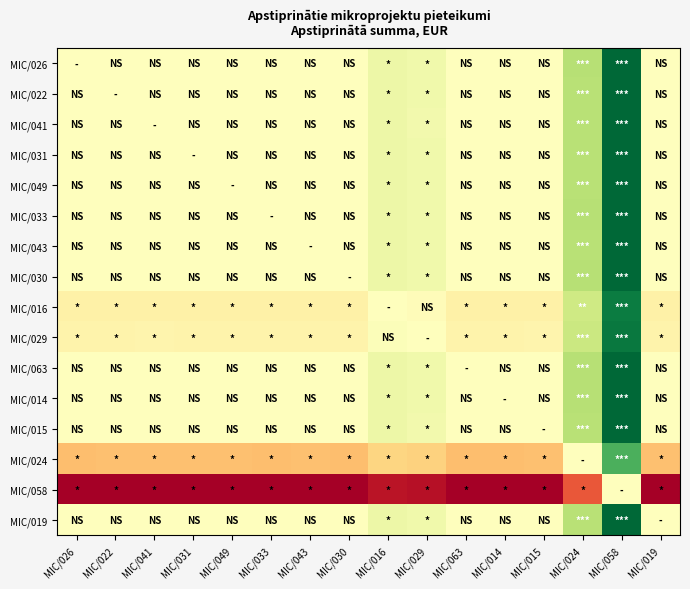

Reading left to right, what are all the values shown in this chart?

MIC/026: MIC/026=0.0	MIC/022=2.6	MIC/041=5.0	MIC/031=2.3	MIC/049=3.4	MIC/033=0.0	MIC/043=1.0	MIC/030=0.0	MIC/016=192.0	MIC/029=150.0	MIC/063=0.0	MIC/014=0.0	MIC/015=8.4	MIC/024=680.3	MIC/058=2071.6	MIC/019=1.4
MIC/022: MIC/026=-2.6	MIC/022=0.0	MIC/041=2.4	MIC/031=-0.3	MIC/049=0.9	MIC/033=-2.6	MIC/043=-1.6	MIC/030=-2.6	MIC/016=189.4	MIC/029=147.4	MIC/063=-2.6	MIC/014=-2.6	MIC/015=5.8	MIC/024=677.7	MIC/058=2069.0	MIC/019=-1.2
MIC/041: MIC/026=-5.0	MIC/022=-2.4	MIC/041=0.0	MIC/031=-2.7	MIC/049=-1.6	MIC/033=-5.0	MIC/043=-4.0	MIC/030=-5.0	MIC/016=187.0	MIC/029=145.0	MIC/063=-5.0	MIC/014=-5.0	MIC/015=3.4	MIC/024=675.3	MIC/058=2066.6	MIC/019=-3.6
MIC/031: MIC/026=-2.3	MIC/022=0.3	MIC/041=2.7	MIC/031=0.0	MIC/049=1.2	MIC/033=-2.3	MIC/043=-1.3	MIC/030=-2.3	MIC/016=189.7	MIC/029=147.7	MIC/063=-2.3	MIC/014=-2.3	MIC/015=6.1	MIC/024=678.0	MIC/058=2069.3	MIC/019=-0.9
MIC/049: MIC/026=-3.4	MIC/022=-0.9	MIC/041=1.6	MIC/031=-1.2	MIC/049=0.0	MIC/033=-3.4	MIC/043=-2.4	MIC/030=-3.4	MIC/016=188.6	MIC/029=146.6	MIC/063=-3.4	MIC/014=-3.4	MIC/015=5.0	MIC/024=676.9	MIC/058=2068.1	MIC/019=-2.1
MIC/033: MIC/026=0.0	MIC/022=2.6	MIC/041=5.0	MIC/031=2.3	MIC/049=3.4	MIC/033=0.0	MIC/043=1.0	MIC/030=0.0	MIC/016=192.0	MIC/029=150.0	MIC/063=0.0	MIC/014=0.0	MIC/015=8.4	MIC/024=680.3	MIC/058=2071.6	MIC/019=1.4
MIC/043: MIC/026=-1.0	MIC/022=1.6	MIC/041=4.0	MIC/031=1.3	MIC/049=2.4	MIC/033=-1.0	MIC/043=0.0	MIC/030=-1.0	MIC/016=191.0	MIC/029=149.0	MIC/063=-1.0	MIC/014=-1.0	MIC/015=7.4	MIC/024=679.3	MIC/058=2070.6	MIC/019=0.4
MIC/030: MIC/026=0.0	MIC/022=2.6	MIC/041=5.0	MIC/031=2.3	MIC/049=3.4	MIC/033=0.0	MIC/043=1.0	MIC/030=0.0	MIC/016=192.0	MIC/029=150.0	MIC/063=0.0	MIC/014=0.0	MIC/015=8.4	MIC/024=680.3	MIC/058=2071.6	MIC/019=1.4
MIC/016: MIC/026=-192.0	MIC/022=-189.4	MIC/041=-187.0	MIC/031=-189.7	MIC/049=-188.6	MIC/033=-192.0	MIC/043=-191.0	MIC/030=-192.0	MIC/016=0.0	MIC/029=-42.0	MIC/063=-192.0	MIC/014=-192.0	MIC/015=-183.6	MIC/024=488.3	MIC/058=1879.6	MIC/019=-190.6
MIC/029: MIC/026=-150.0	MIC/022=-147.4	MIC/041=-145.0	MIC/031=-147.7	MIC/049=-146.6	MIC/033=-150.0	MIC/043=-149.0	MIC/030=-150.0	MIC/016=42.0	MIC/029=0.0	MIC/063=-150.0	MIC/014=-150.0	MIC/015=-141.6	MIC/024=530.3	MIC/058=1921.6	MIC/019=-148.6
MIC/063: MIC/026=0.0	MIC/022=2.6	MIC/041=5.0	MIC/031=2.3	MIC/049=3.4	MIC/033=0.0	MIC/043=1.0	MIC/030=0.0	MIC/016=192.0	MIC/029=150.0	MIC/063=0.0	MIC/014=0.0	MIC/015=8.4	MIC/024=680.3	MIC/058=2071.6	MIC/019=1.4
MIC/014: MIC/026=0.0	MIC/022=2.6	MIC/041=5.0	MIC/031=2.3	MIC/049=3.4	MIC/033=0.0	MIC/043=1.0	MIC/030=0.0	MIC/016=192.0	MIC/029=150.0	MIC/063=0.0	MIC/014=0.0	MIC/015=8.4	MIC/024=680.3	MIC/058=2071.6	MIC/019=1.4
MIC/015: MIC/026=-8.4	MIC/022=-5.8	MIC/041=-3.4	MIC/031=-6.1	MIC/049=-5.0	MIC/033=-8.4	MIC/043=-7.4	MIC/030=-8.4	MIC/016=183.6	MIC/029=141.6	MIC/063=-8.4	MIC/014=-8.4	MIC/015=0.0	MIC/024=671.9	MIC/058=2063.2	MIC/019=-7.0
MIC/024: MIC/026=-680.3	MIC/022=-677.7	MIC/041=-675.3	MIC/031=-678.0	MIC/049=-676.9	MIC/033=-680.3	MIC/043=-679.3	MIC/030=-680.3	MIC/016=-488.3	MIC/029=-530.3	MIC/063=-680.3	MIC/014=-680.3	MIC/015=-671.9	MIC/024=0.0	MIC/058=1391.3	MIC/019=-678.9
MIC/058: MIC/026=-2071.6	MIC/022=-2069.0	MIC/041=-2066.6	MIC/031=-2069.3	MIC/049=-2068.1	MIC/033=-2071.6	MIC/043=-2070.6	MIC/030=-2071.6	MIC/016=-1879.6	MIC/029=-1921.6	MIC/063=-2071.6	MIC/014=-2071.6	MIC/015=-2063.2	MIC/024=-1391.3	MIC/058=0.0	MIC/019=-2070.2
MIC/019: MIC/026=-1.4	MIC/022=1.2	MIC/041=3.6	MIC/031=0.9	MIC/049=2.1	MIC/033=-1.4	MIC/043=-0.4	MIC/030=-1.4	MIC/016=190.6	MIC/029=148.6	MIC/063=-1.4	MIC/014=-1.4	MIC/015=7.0	MIC/024=678.9	MIC/058=2070.2	MIC/019=0.0